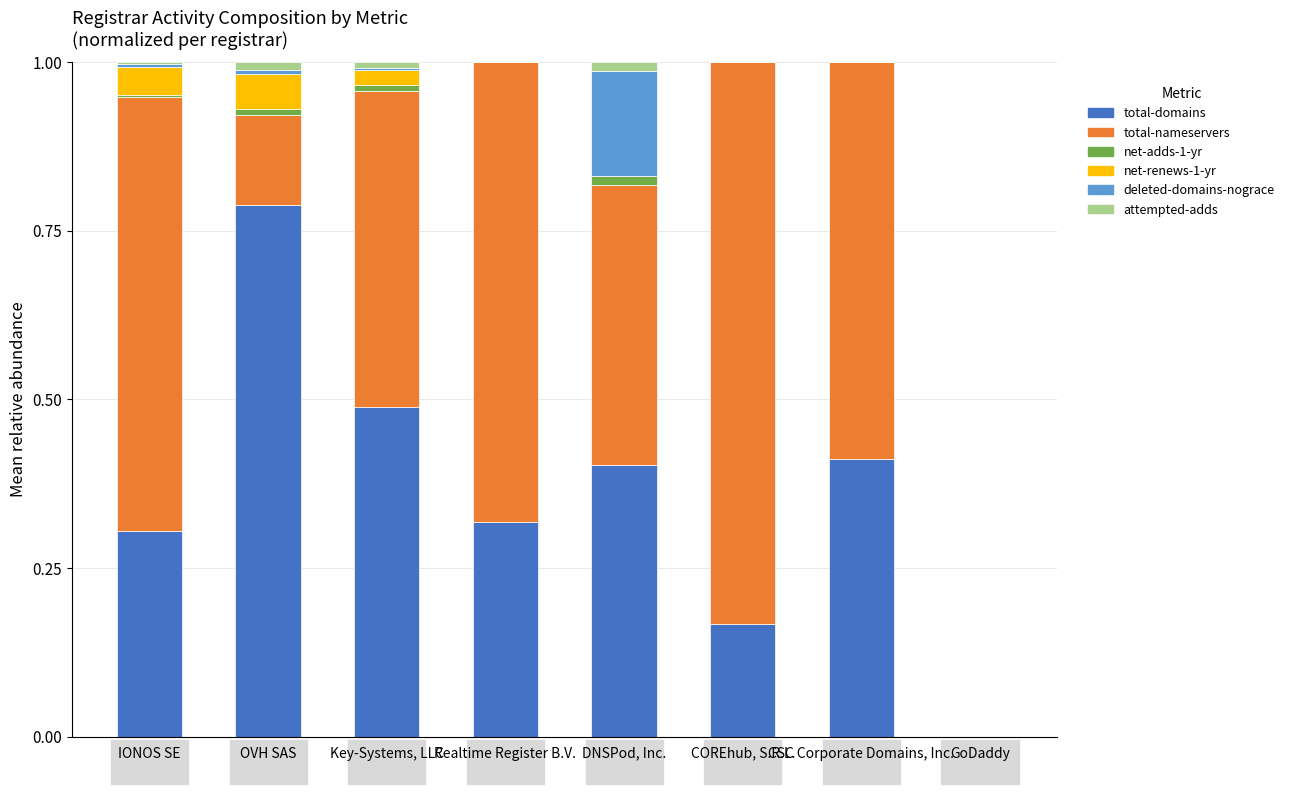

The total-domains series shows 0.5 at IONOS SE. True or false?

False